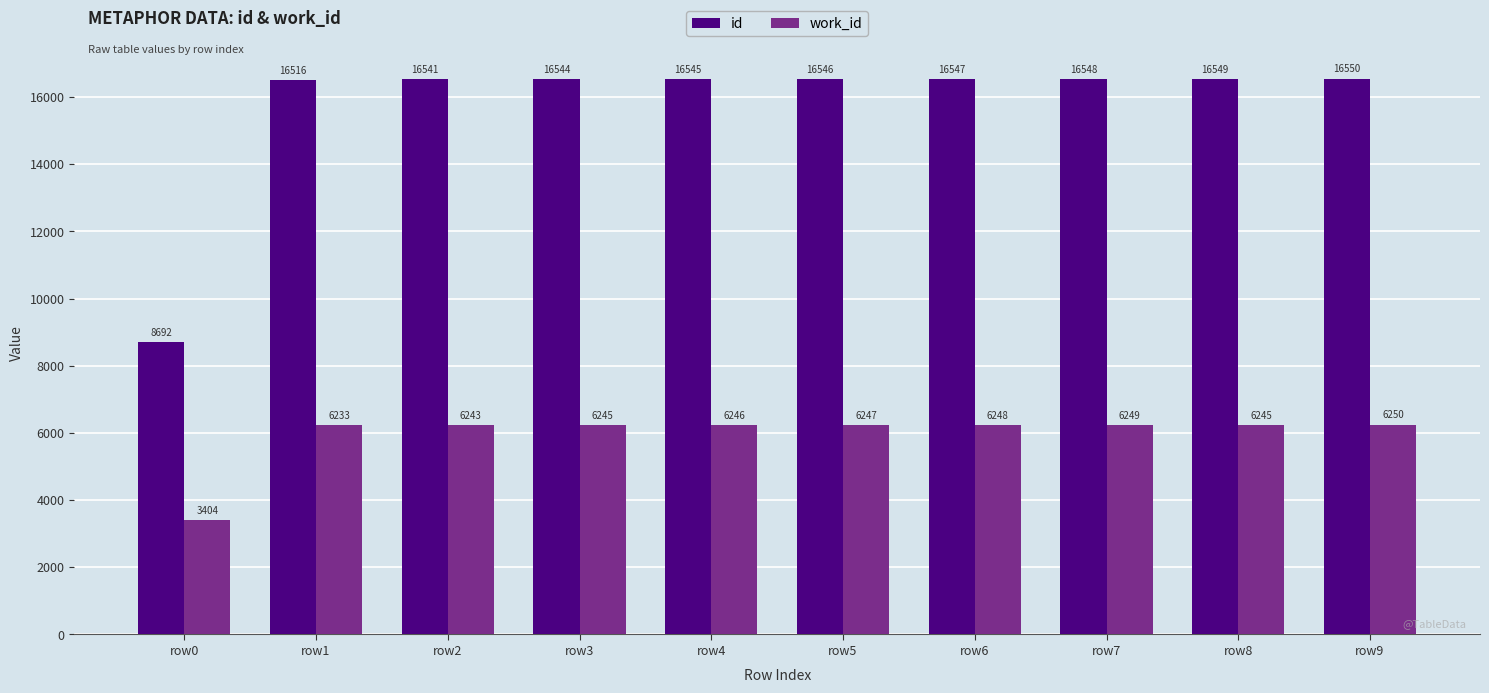

At which category does the chart reach its minimum across all series?

row0